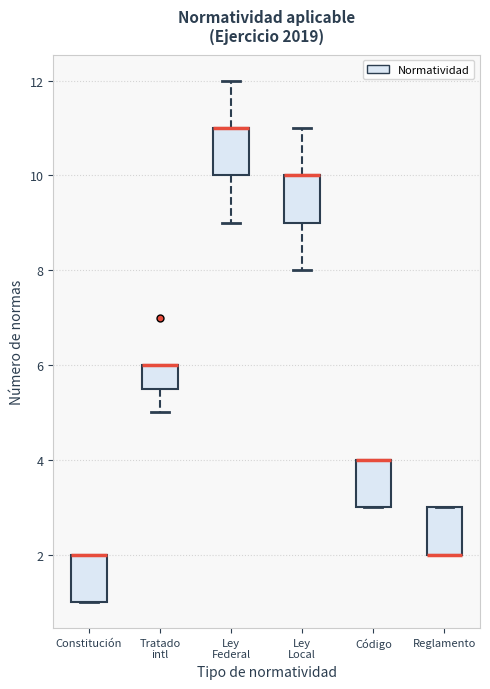

Reading left to right, transcribe this box plot: for each box, give where its median line is, the range the box spans, and where its two whiskers end, as read against the y-axis. The values are not printed on the chart, so give them approximately, as read against the axis.

Constitución: median 2.0 (drawn on the box's upper edge), box 1.0 to 2.0, whiskers 1.0 to 2.0
Tratado intl: median 6.0 (drawn on the box's upper edge), box 5.6 to 6.0, whiskers 5.0 to 6.0
Ley Federal: median 11.0 (drawn on the box's upper edge), box 10.0 to 11.0, whiskers 9.0 to 12.0
Ley Local: median 10.0 (drawn on the box's upper edge), box 9.0 to 10.0, whiskers 8.0 to 11.0
Código: median 4.0 (drawn on the box's upper edge), box 3.0 to 4.0, whiskers 3.0 to 4.0
Reglamento: median 2.0 (drawn on the box's lower edge), box 2.0 to 3.0, whiskers 2.0 to 3.0